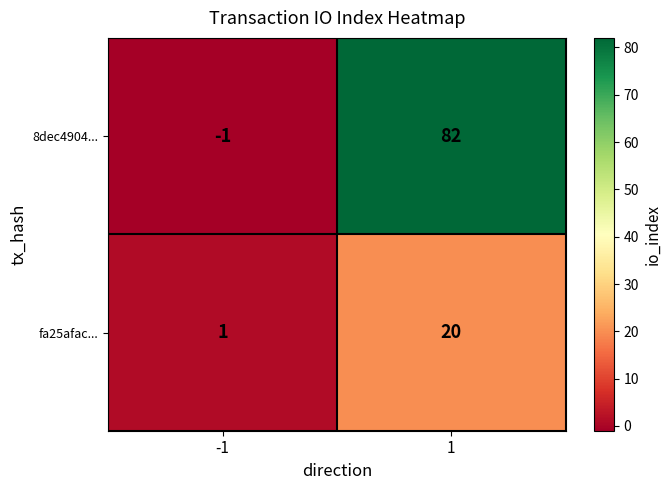

Which series has the largest range (max minus min)?

8dec4904...